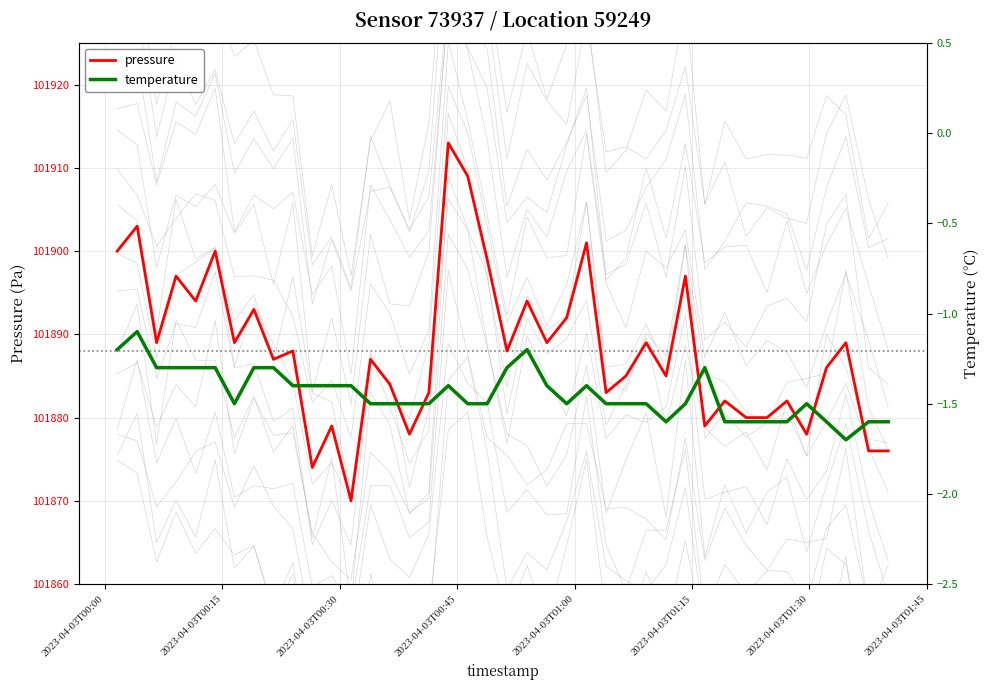

Reading right to left, list all the values displayed in this chart.

pressure: 101876.0	101876.0	101889.0	101886.0	101878.0	101882.0	101880.0	101880.0	101882.0	101879.0	101897.0	101885.0	101889.0	101885.0	101883.0	101901.0	101892.0	101889.0	101894.0	101888.0	101899.0	101909.0	101913.0	101883.0	101878.0	101884.0	101887.0	101870.0	101879.0	101874.0	101888.0	101887.0	101893.0	101889.0	101900.0	101894.0	101897.0	101889.0	101903.0	101900.0
temperature: -1.6	-1.6	-1.7	-1.6	-1.5	-1.6	-1.6	-1.6	-1.6	-1.3	-1.5	-1.6	-1.5	-1.5	-1.5	-1.4	-1.5	-1.4	-1.2	-1.3	-1.5	-1.5	-1.4	-1.5	-1.5	-1.5	-1.5	-1.4	-1.4	-1.4	-1.4	-1.3	-1.3	-1.5	-1.3	-1.3	-1.3	-1.3	-1.1	-1.2